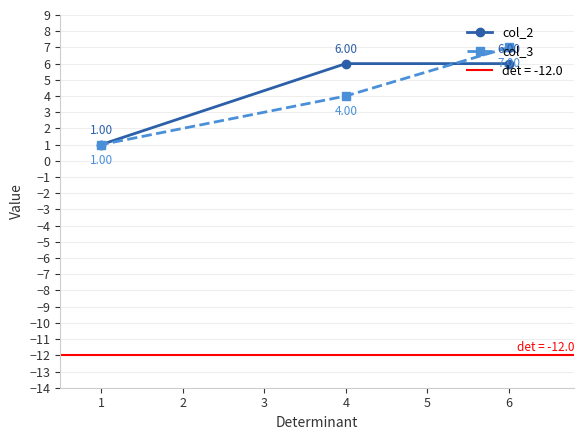

Between 0 and 2, which series saw the biggest shift?

col_3